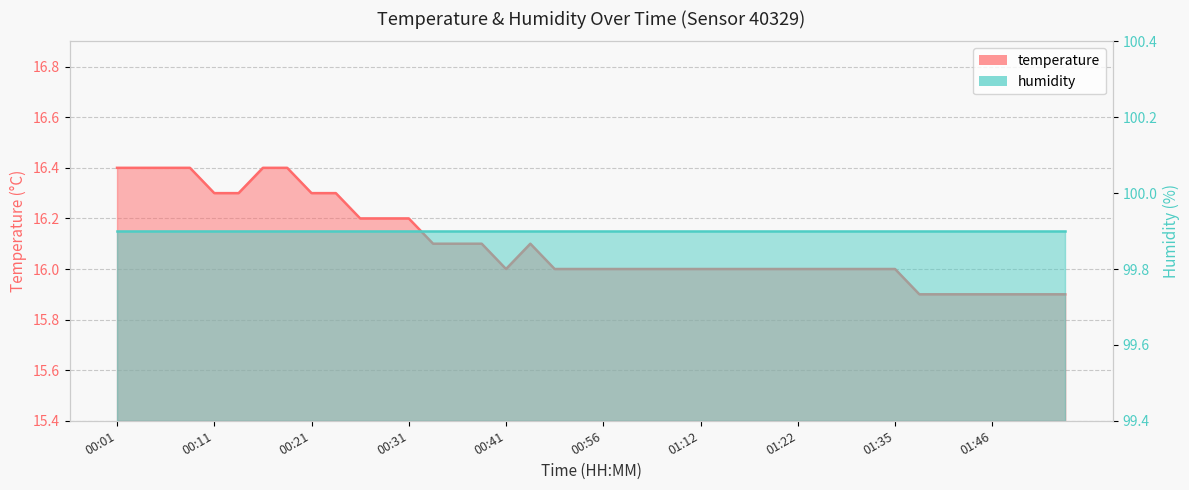

Count the number of values greater than 16.

17